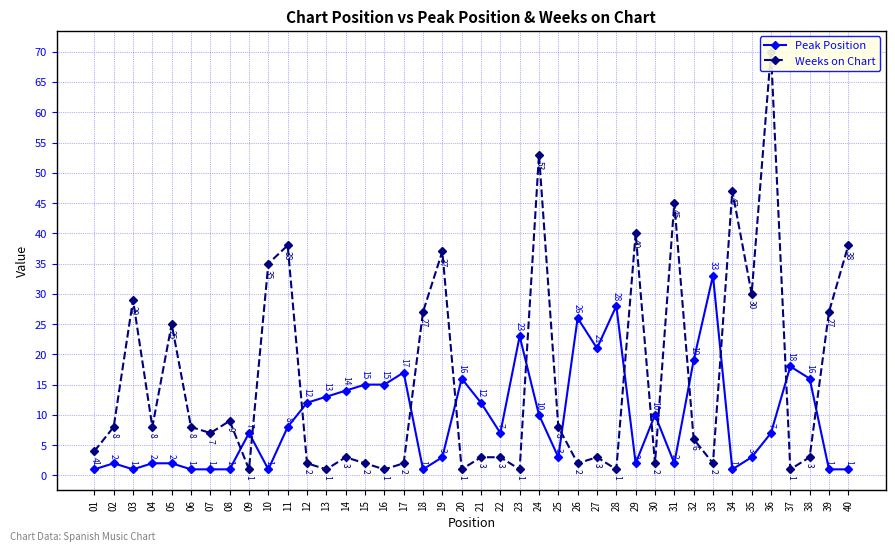

True or false: Peak Position has a value of 16 at 38.

True